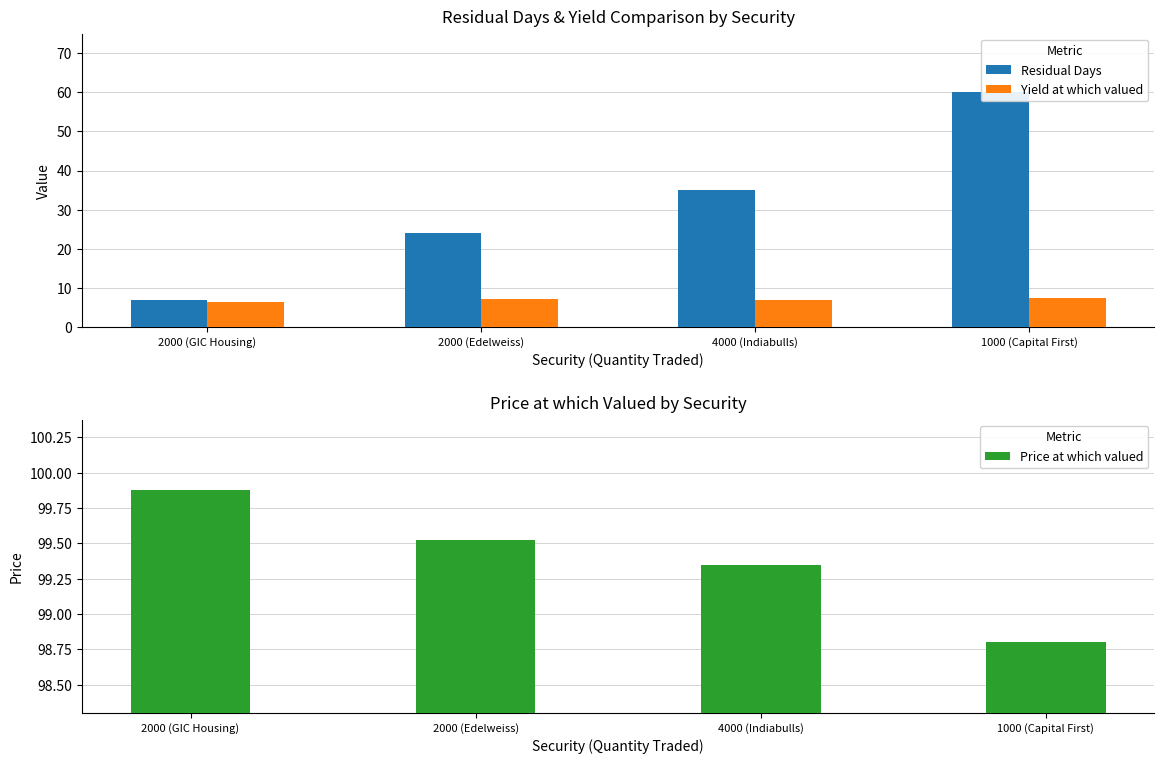

Rank the series by their average value, from highest to lowest.

Price at which valued, Residual Days, Yield at which valued